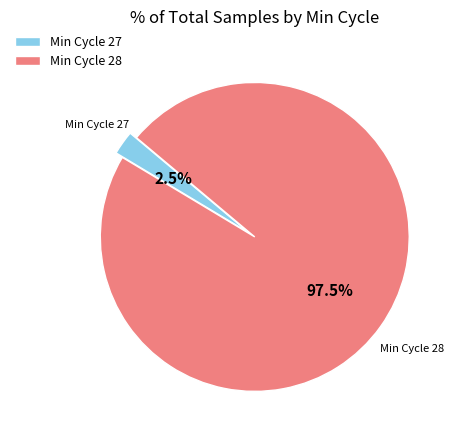

Which has a higher value, Min Cycle 27 or Min Cycle 28?

Min Cycle 28